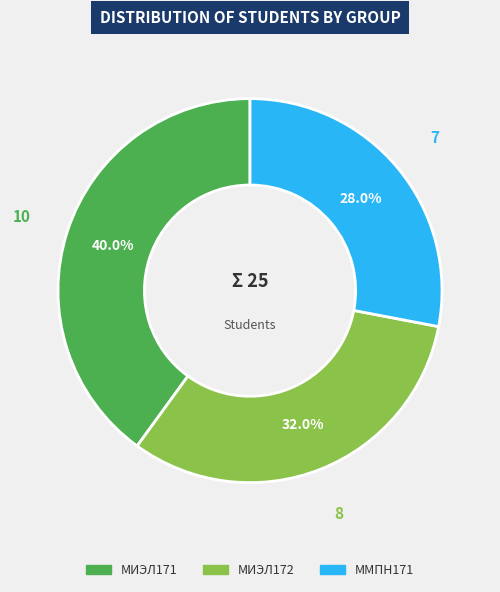

How many segments does this pie chart have?

3